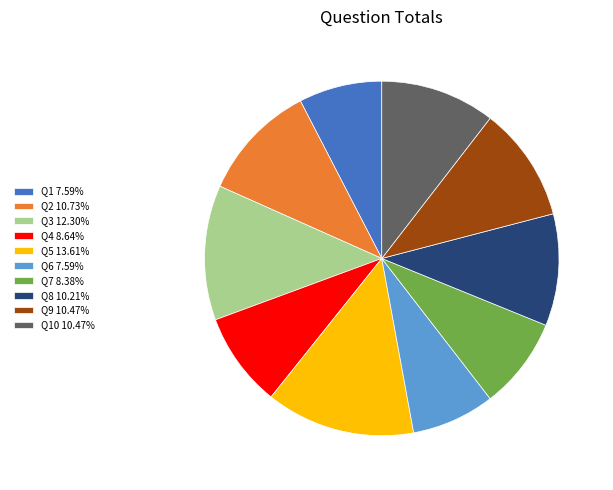

Approximately how many times larger is the value at Q2 10.73% compared to Q5 13.61%?

0.8